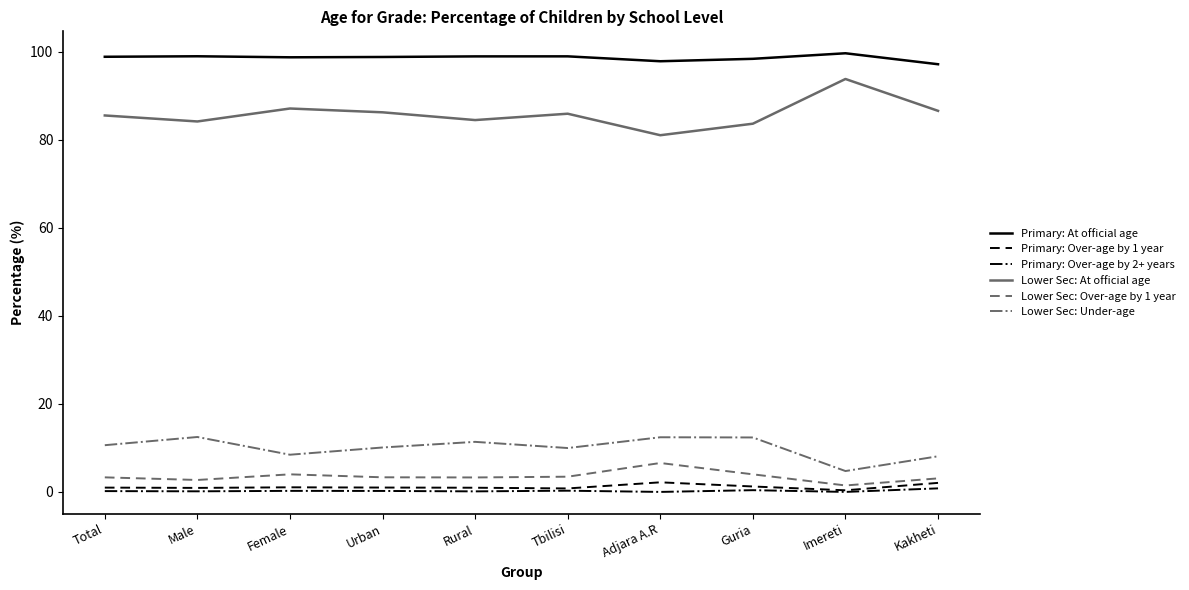

Which series has the largest total across all categories?

Primary: At official age